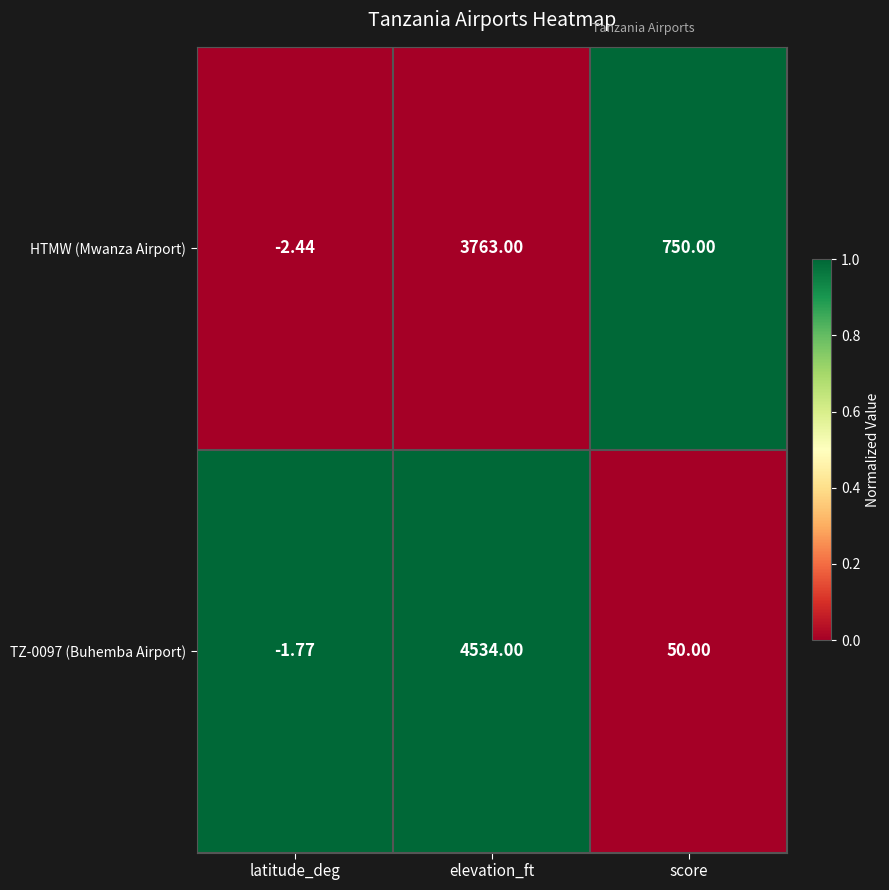

At which label does HTMW (Mwanza Airport) first exceed 750?

elevation_ft